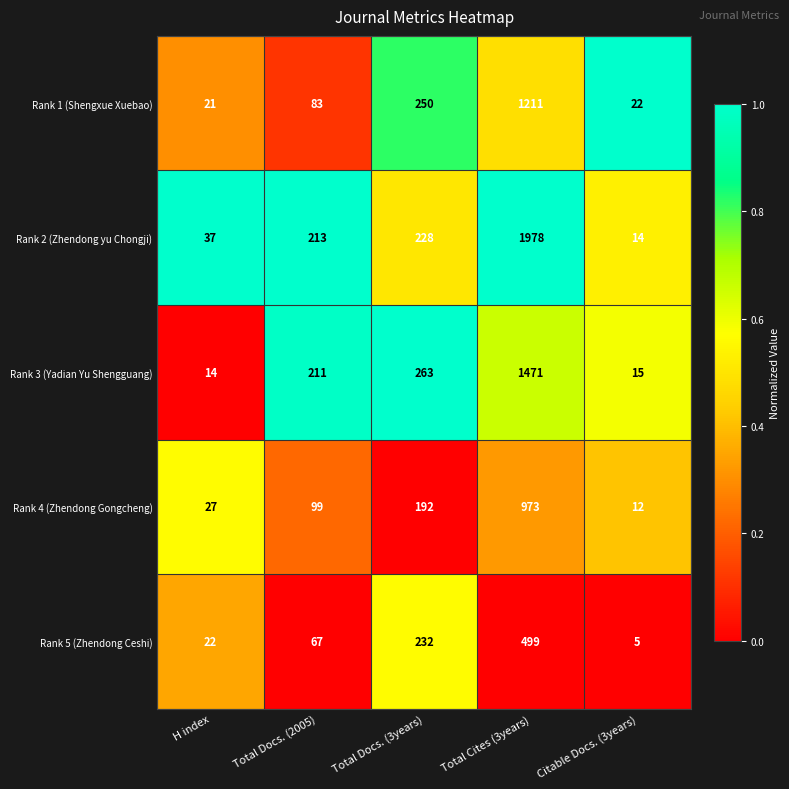

Which series has the widest spread of values?

Rank 2 (Zhendong yu Chongji)